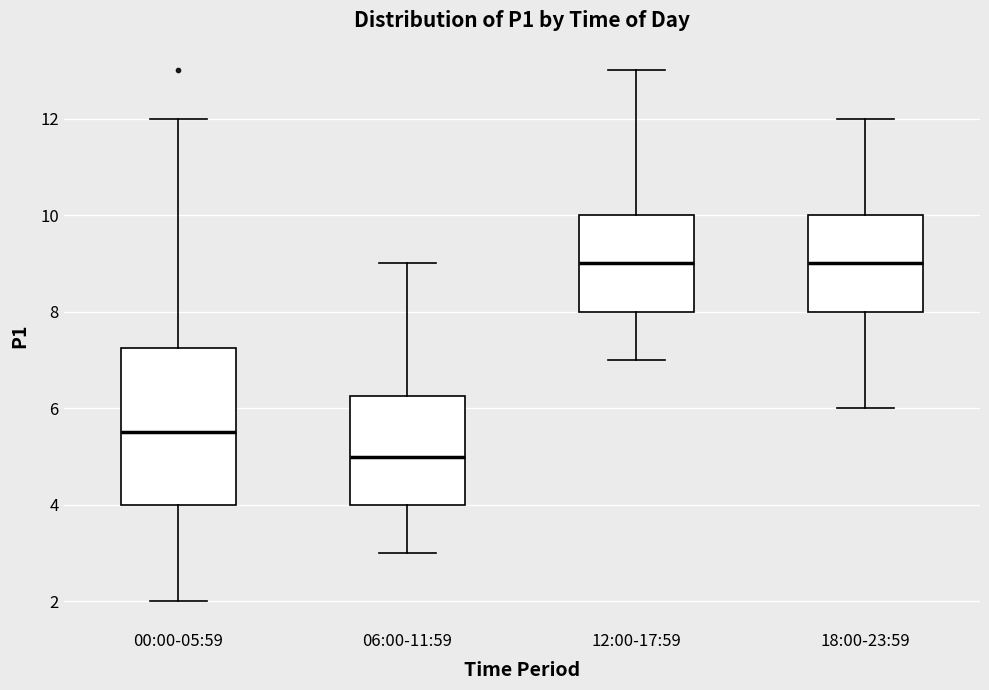

Which box has the lowest median line?

06:00-11:59